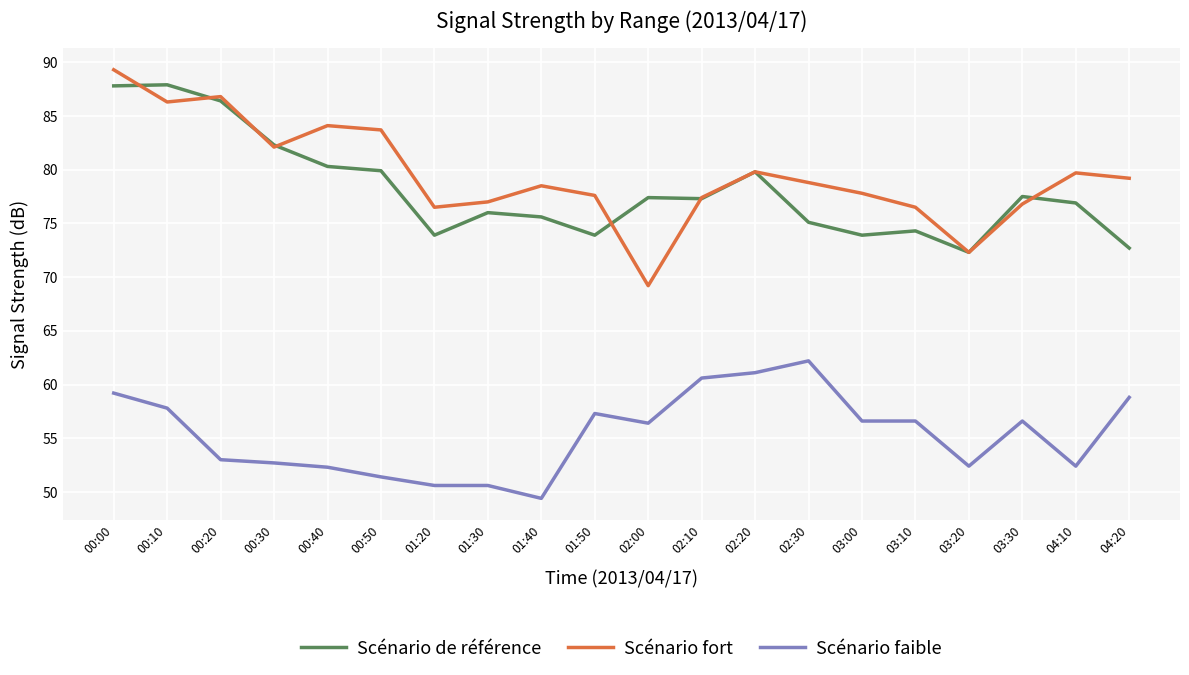

True or false: Scénario faible and Scénario de référence intersect in this chart.

False